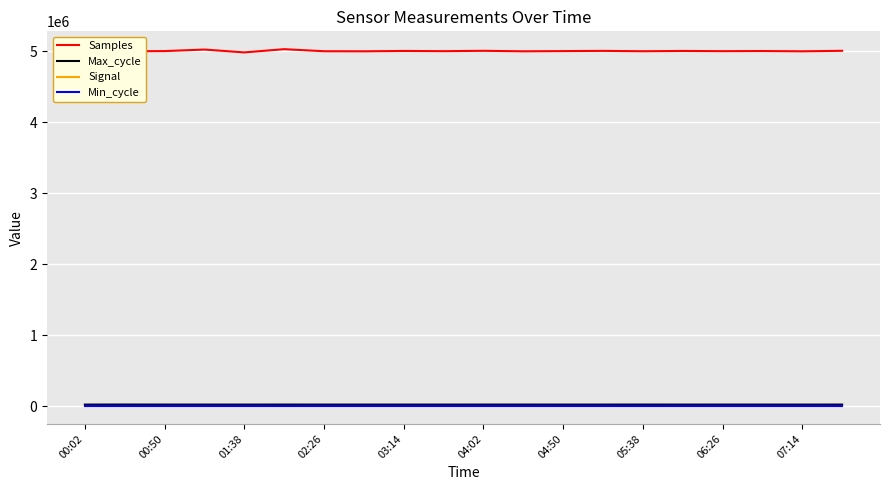

Which series has the widest spread of values?

Samples